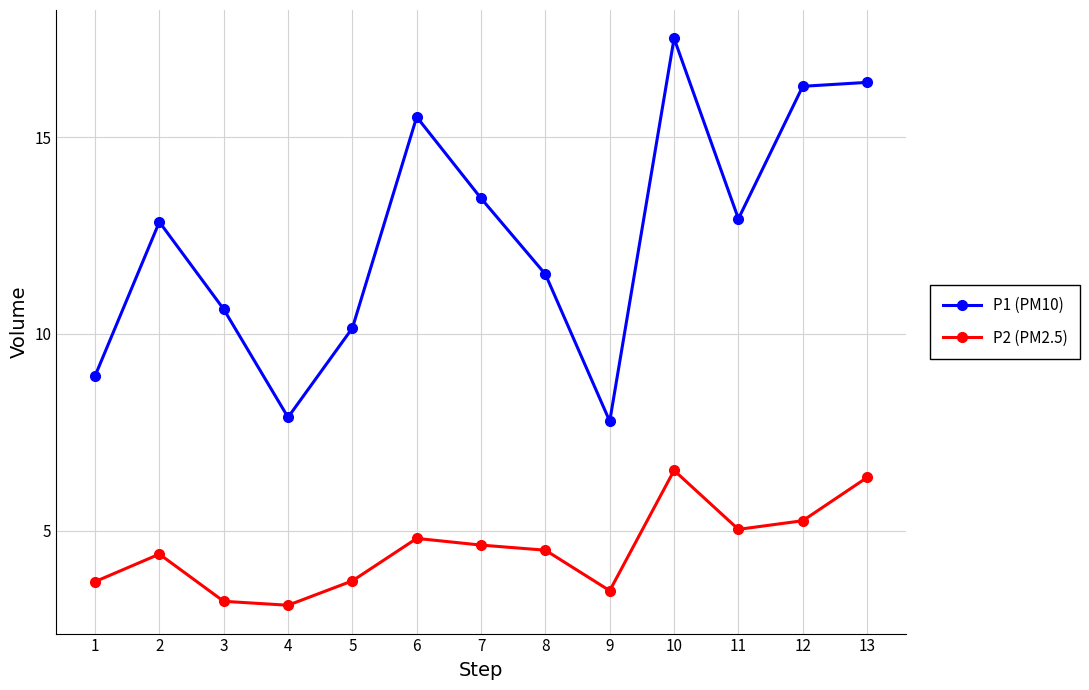

At which category does P2 (PM2.5) reach its first local peak?

2